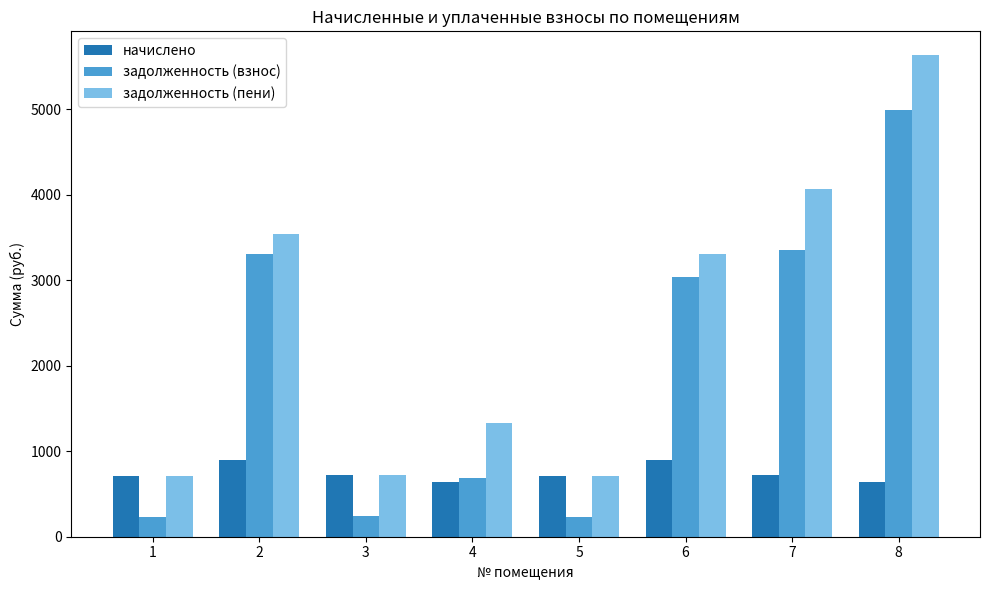

List the series in order of their peak value, highest first.

задолженность (пени), задолженность (взнос), начислено